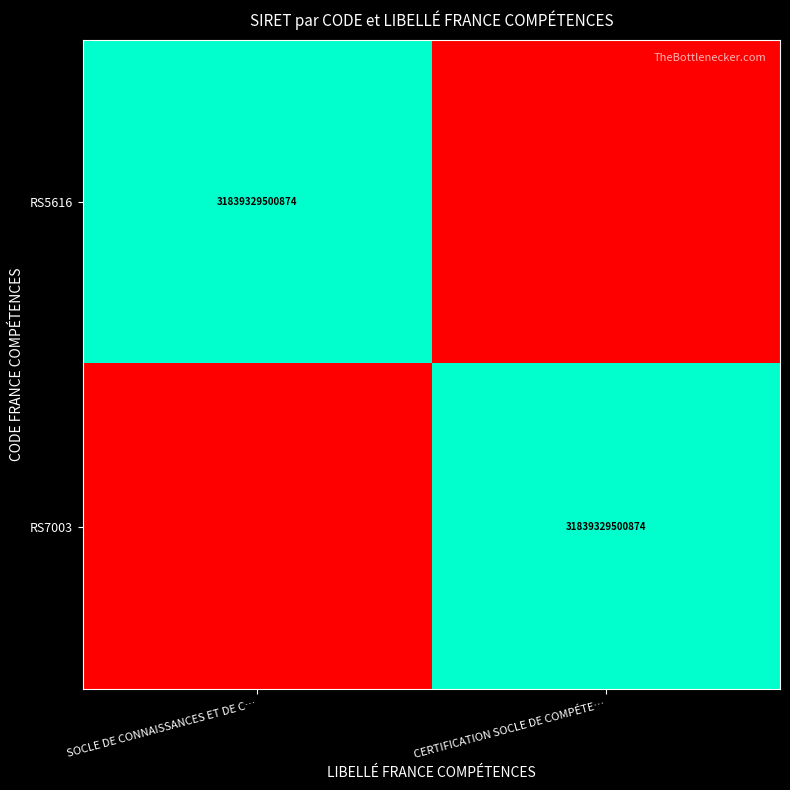

True or false: RS5616 has a value of 31839329500874 at SOCLE DE CONNAISSANCES ET DE C….

True